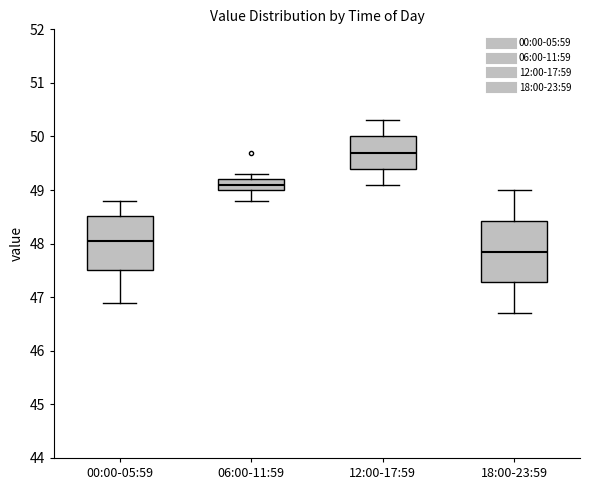

Which box is the tallest, from its lower edge to its upper edge?

18:00-23:59